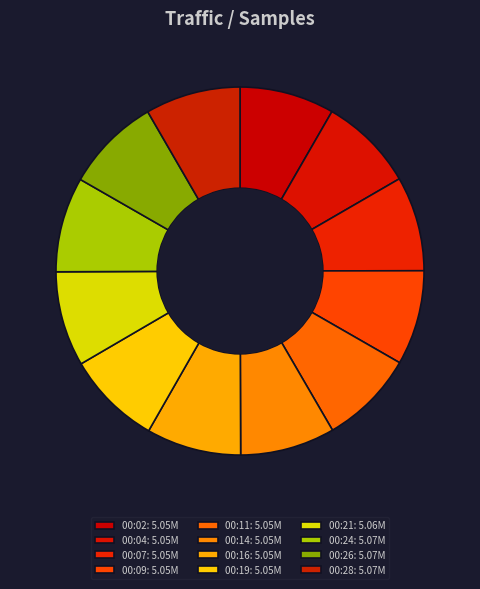

Which category has the smallest portion of the pie?

00:11